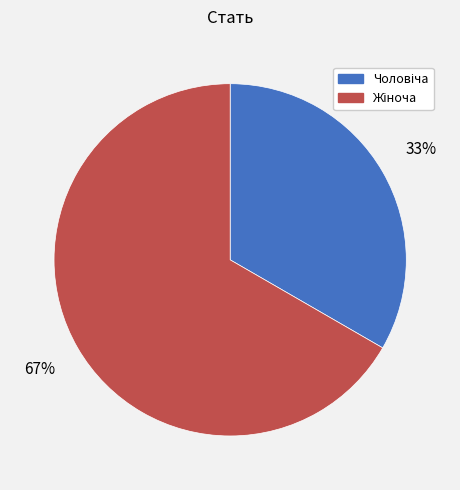

How many slices are in this pie chart?

2